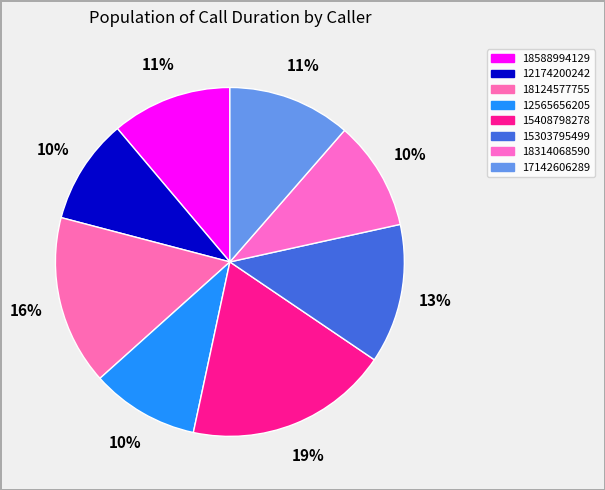

How many segments does this pie chart have?

8